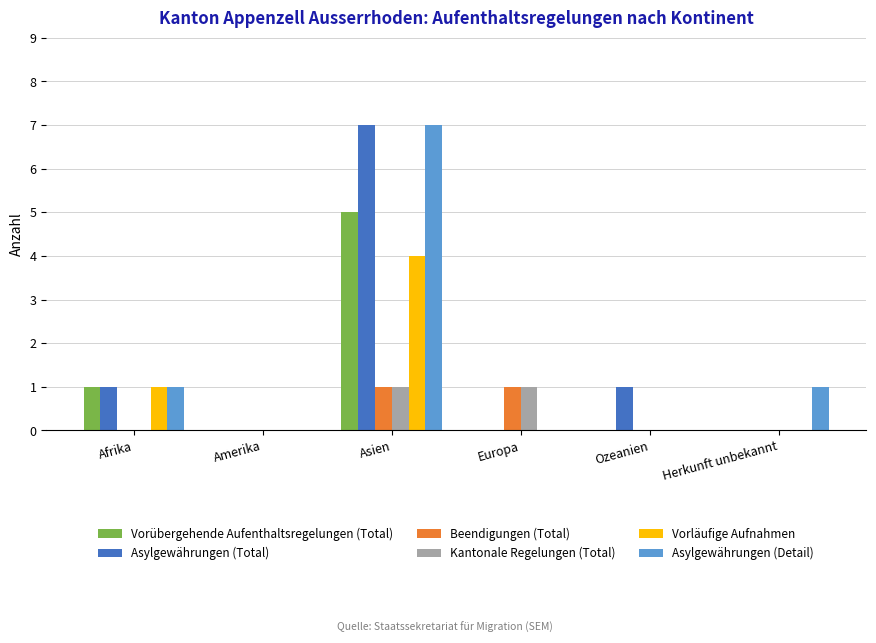

The value of Asylgewährungen (Detail) at Afrika is 1. True or false?

True